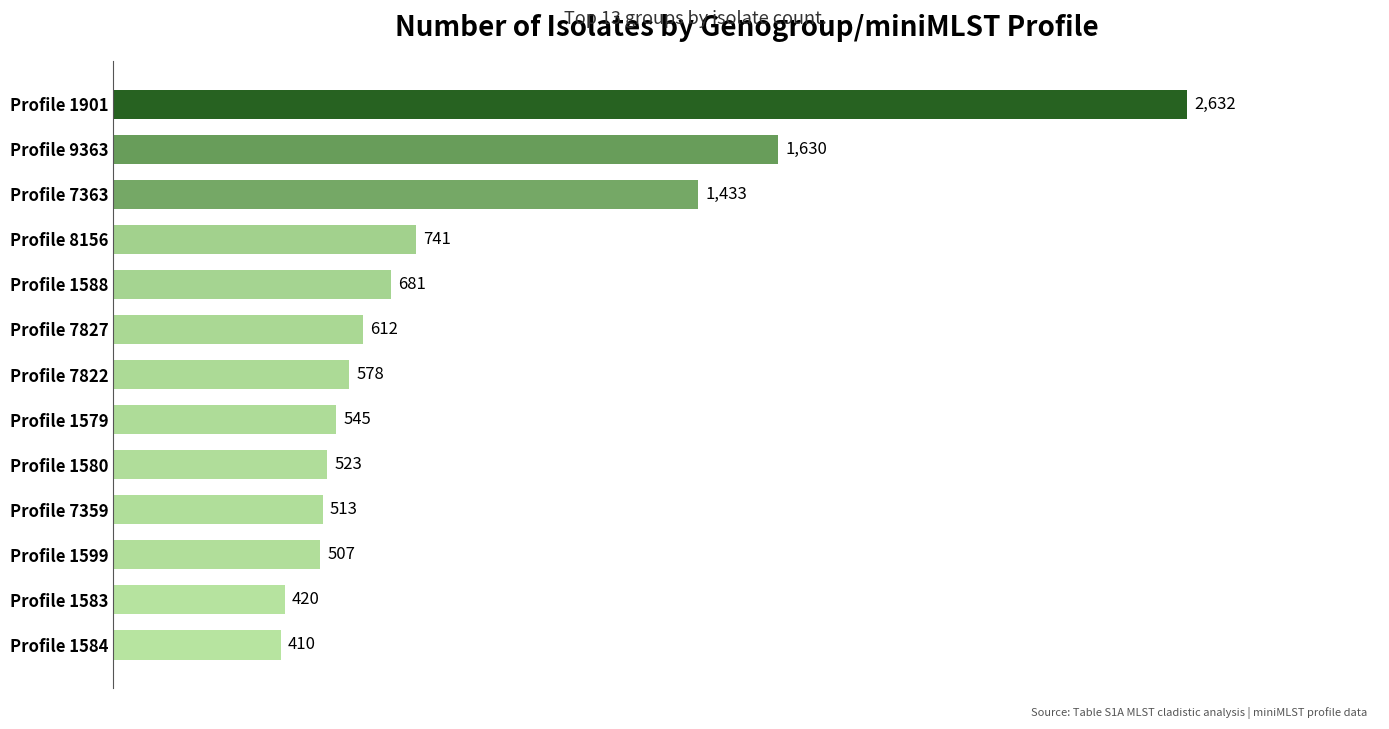

The chart shows a value of 513 at Profile 7359. True or false?

True